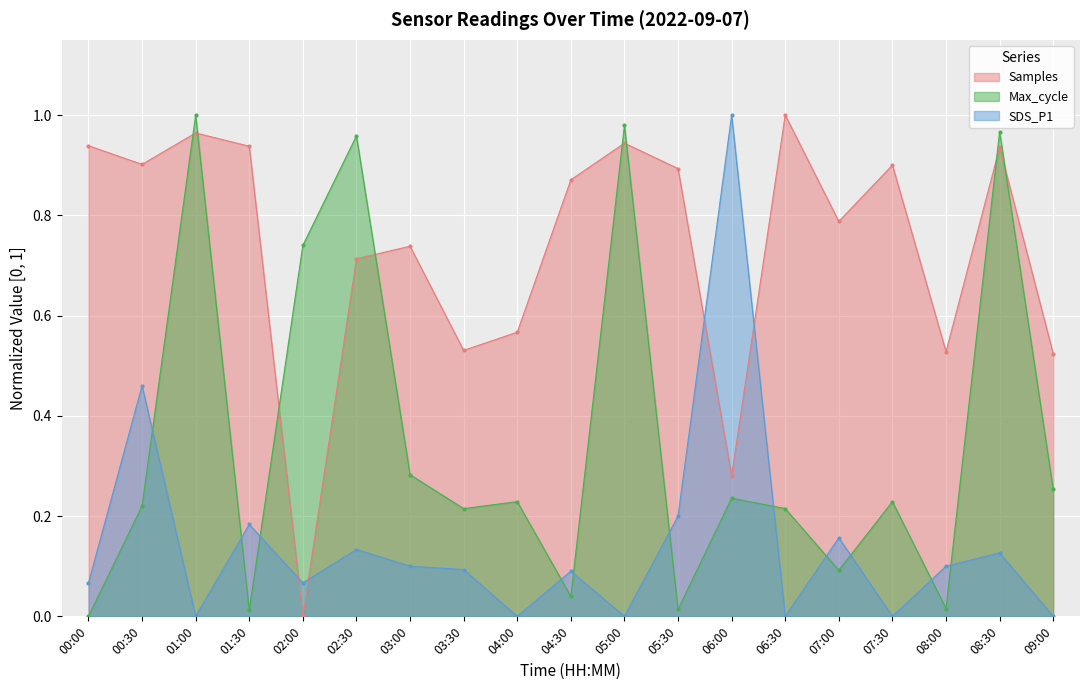

What is the label of the 3rd point from the right?

08:00